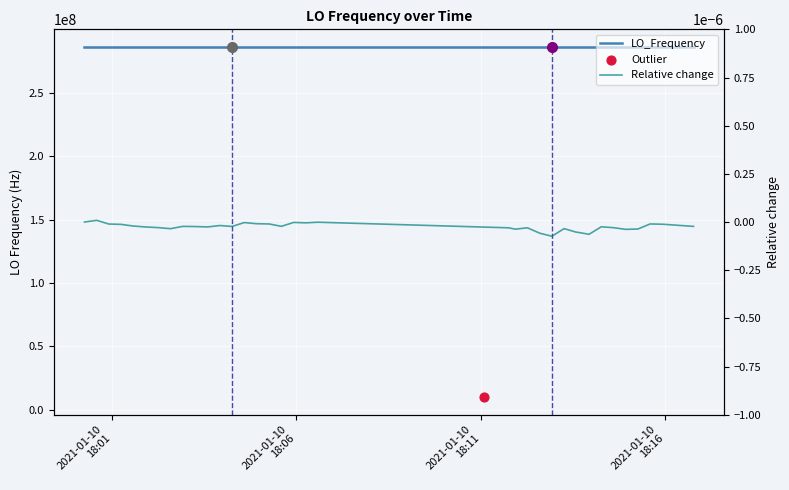

Which series reaches the minimum Y coordinate?

Relative change